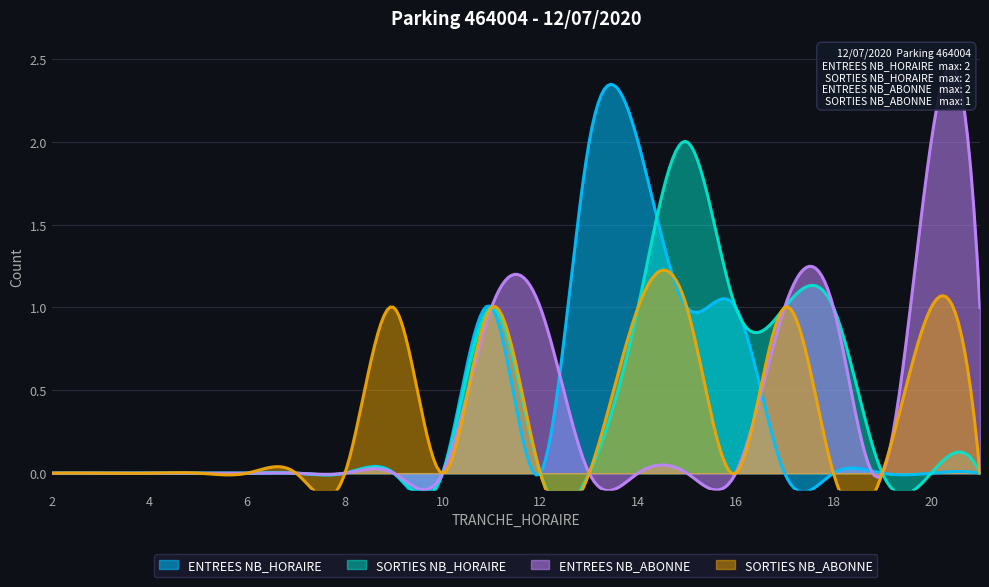

Between 7 and 19, which series saw the biggest shift?

ENTREES NB_HORAIRE